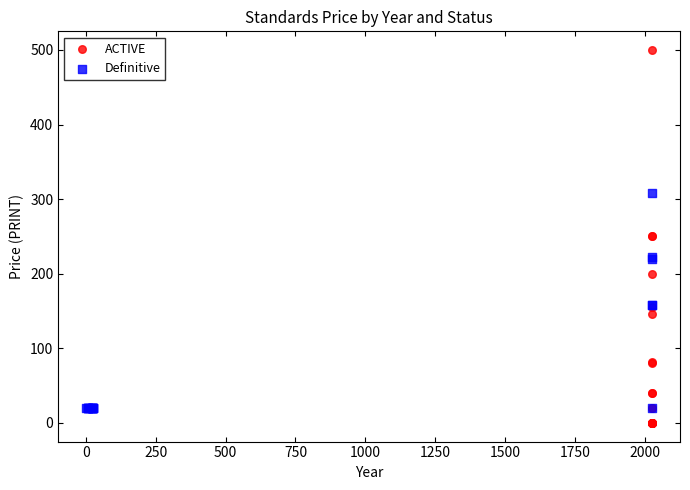

What are all the series names shown in the legend?

ACTIVE, Definitive